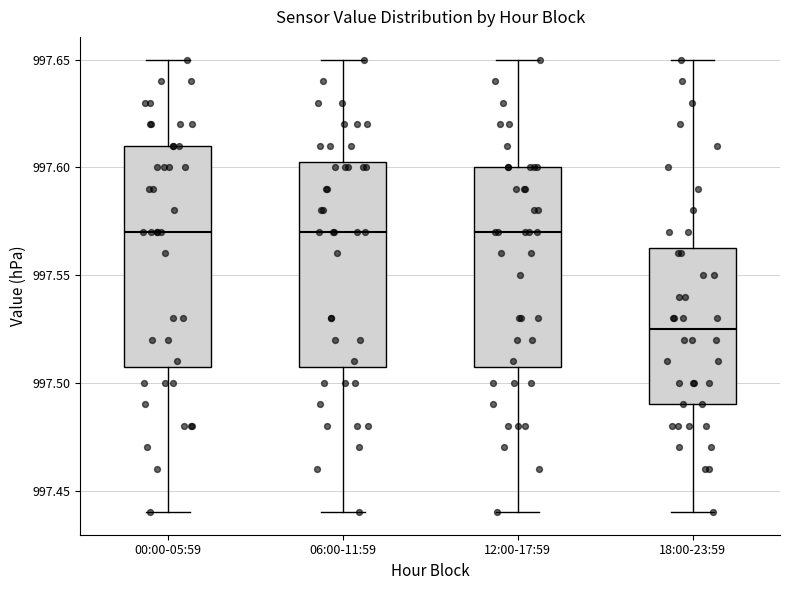

Reading left to right, read every box against the y-axis: the position of its median line, the range the box covers, and the ends of its whiskers. The values are not printed on the chart, so give them approximately, as read against the axis.

00:00-05:59: median 997.570, box 997.510 to 997.610, whiskers 997.440 to 997.650
06:00-11:59: median 997.570, box 997.510 to 997.605, whiskers 997.440 to 997.650
12:00-17:59: median 997.570, box 997.510 to 997.600, whiskers 997.440 to 997.650
18:00-23:59: median 997.525, box 997.490 to 997.565, whiskers 997.440 to 997.650